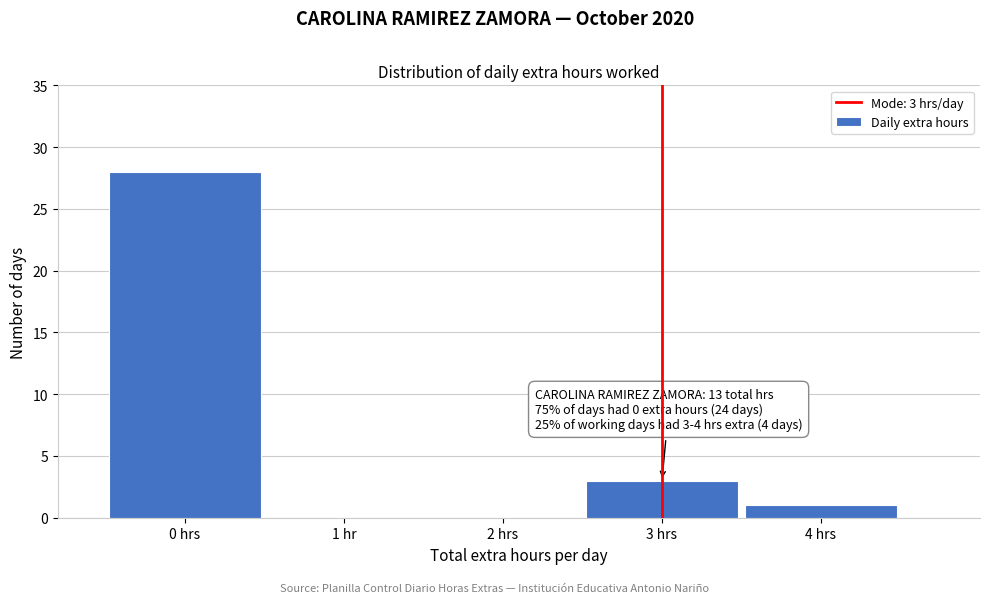

Reading left to right, list all the values displayed in this chart.

0 hrs=28	1 hr=0	2 hrs=0	3 hrs=3	4 hrs=1